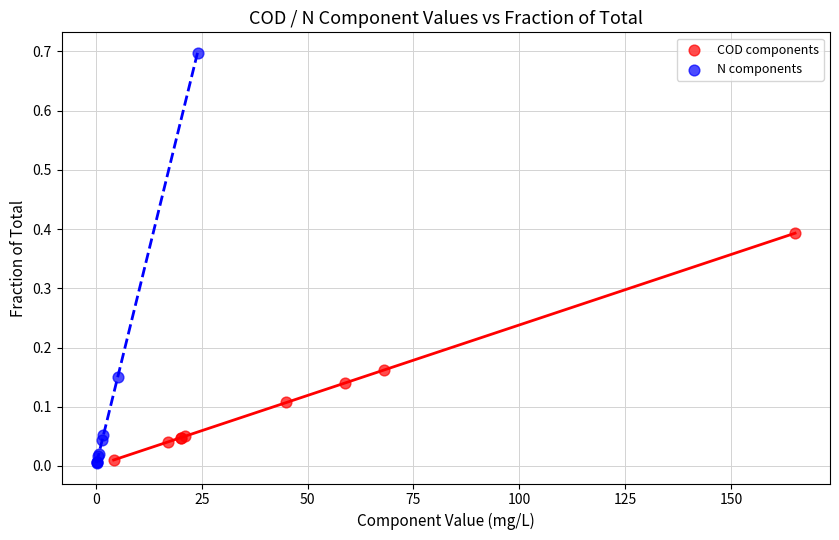

Which series has the largest Y range (max minus min)?

N components